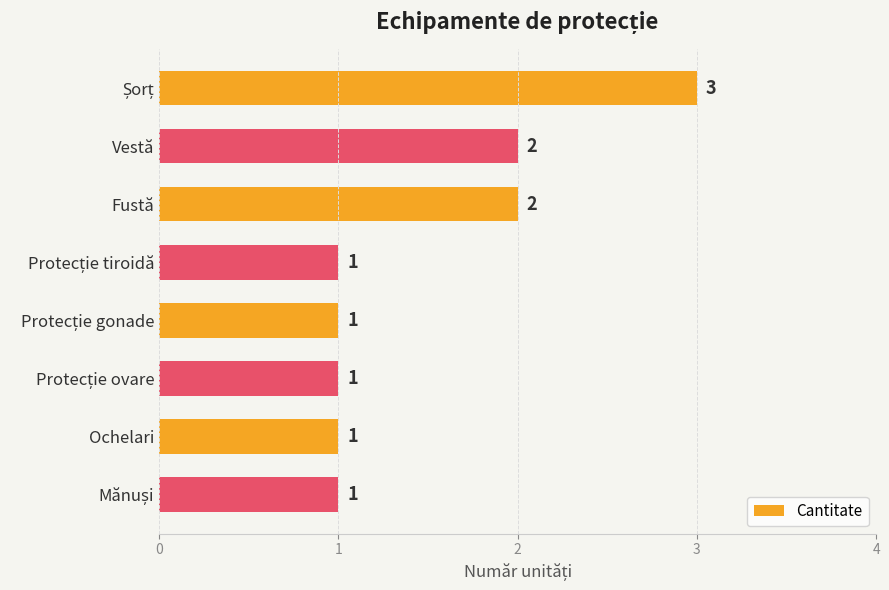

How many bars are there in total?

8